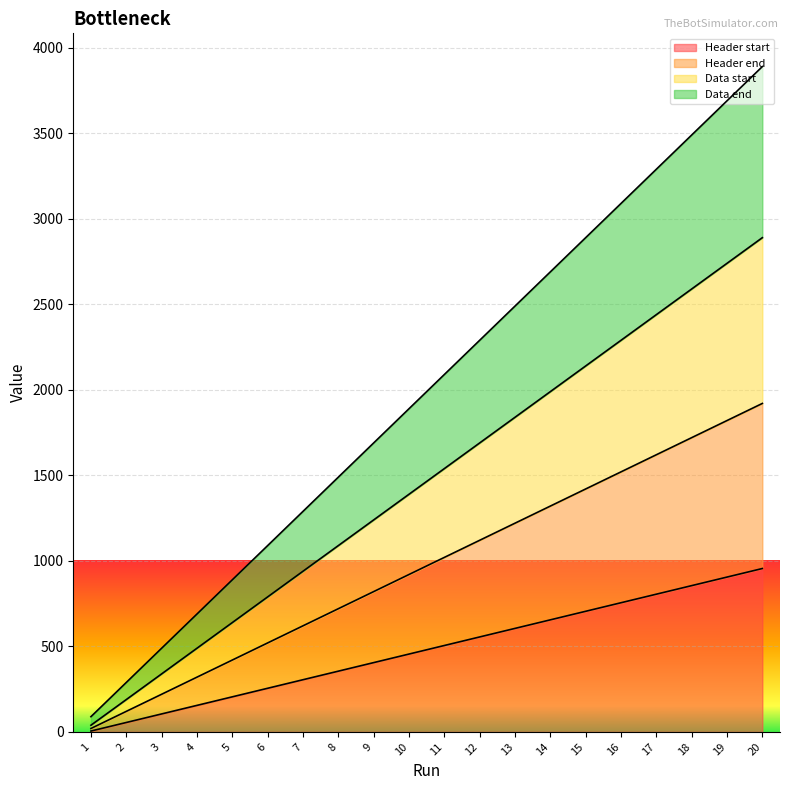

Which label corresponds to the smallest value in the chart?

1